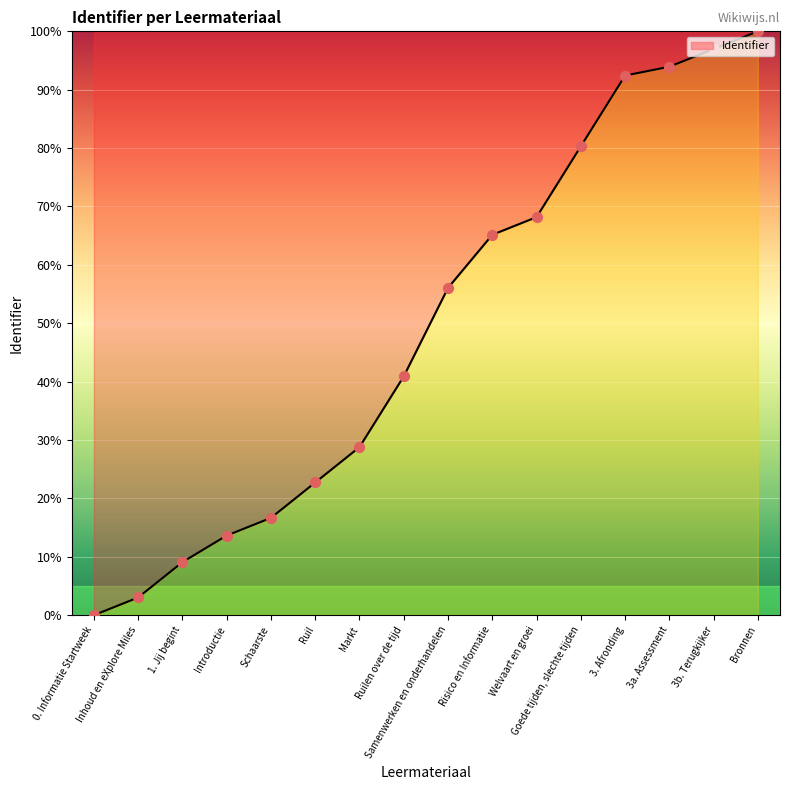

Which has a higher value, 0. Informatie Startweek or Schaarste?

Schaarste